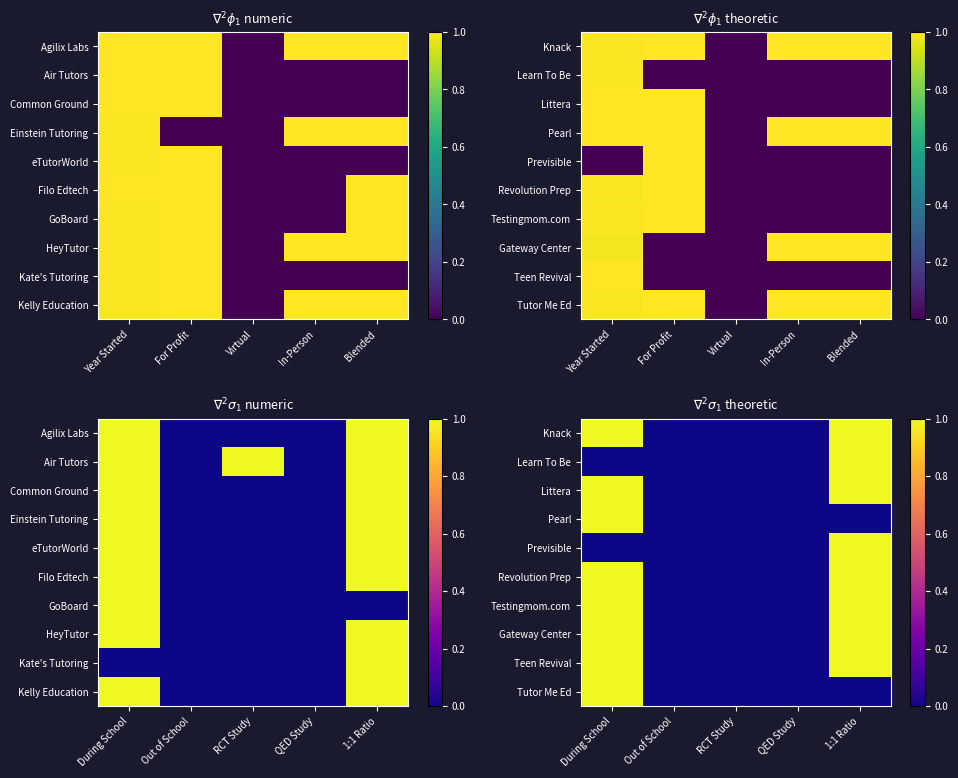

What is the difference between the maximum and minimum values in the Littera series?

1